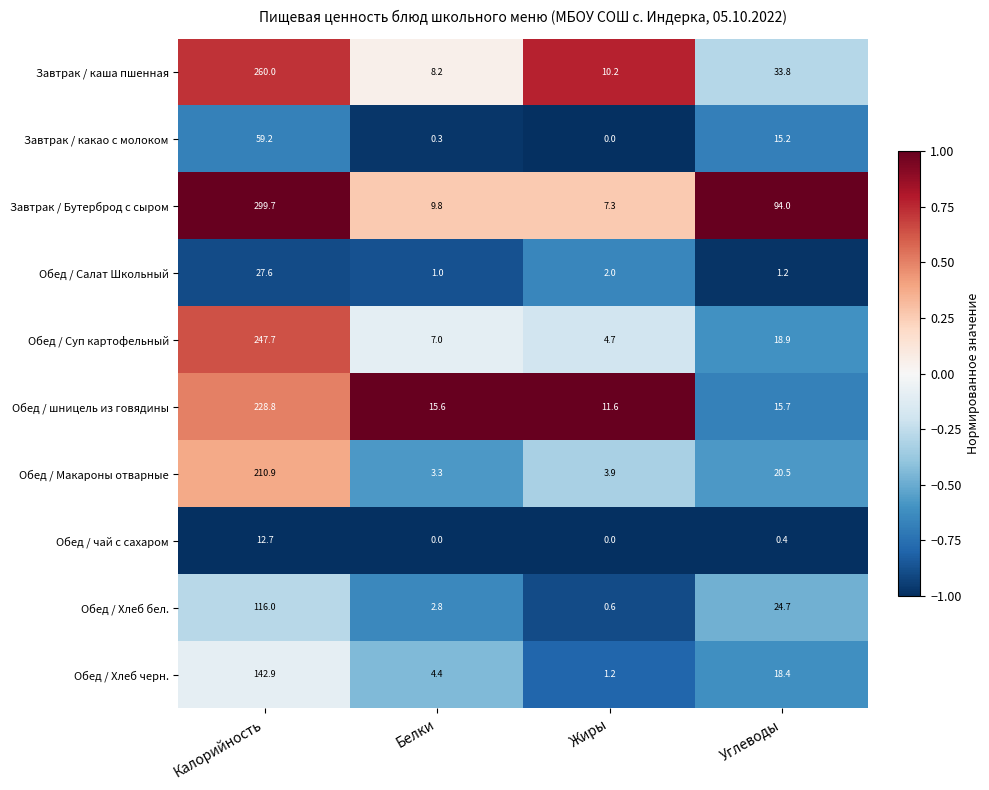

At Белки, list the series in order from smallest to largest.

Обед / чай с сахаром, Завтрак / какао с молоком, Обед / Салат Школьный, Обед / Хлеб бел., Обед / Макароны отварные, Обед / Хлеб черн., Обед / Суп картофельный, Завтрак / каша пшенная, Завтрак / Бутерброд с сыром, Обед / шницель из говядины